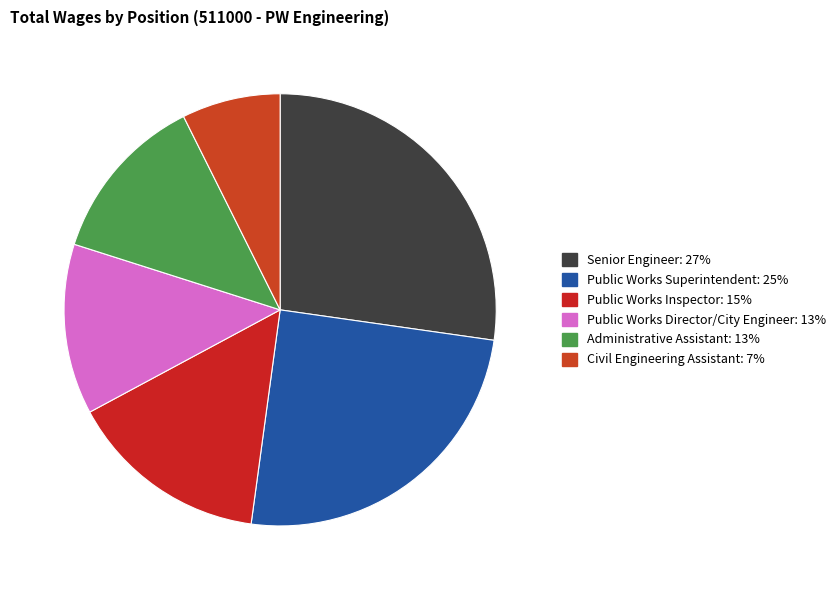

What is the change in value from Public Works Superintendent to Public Works Inspector?

-53078